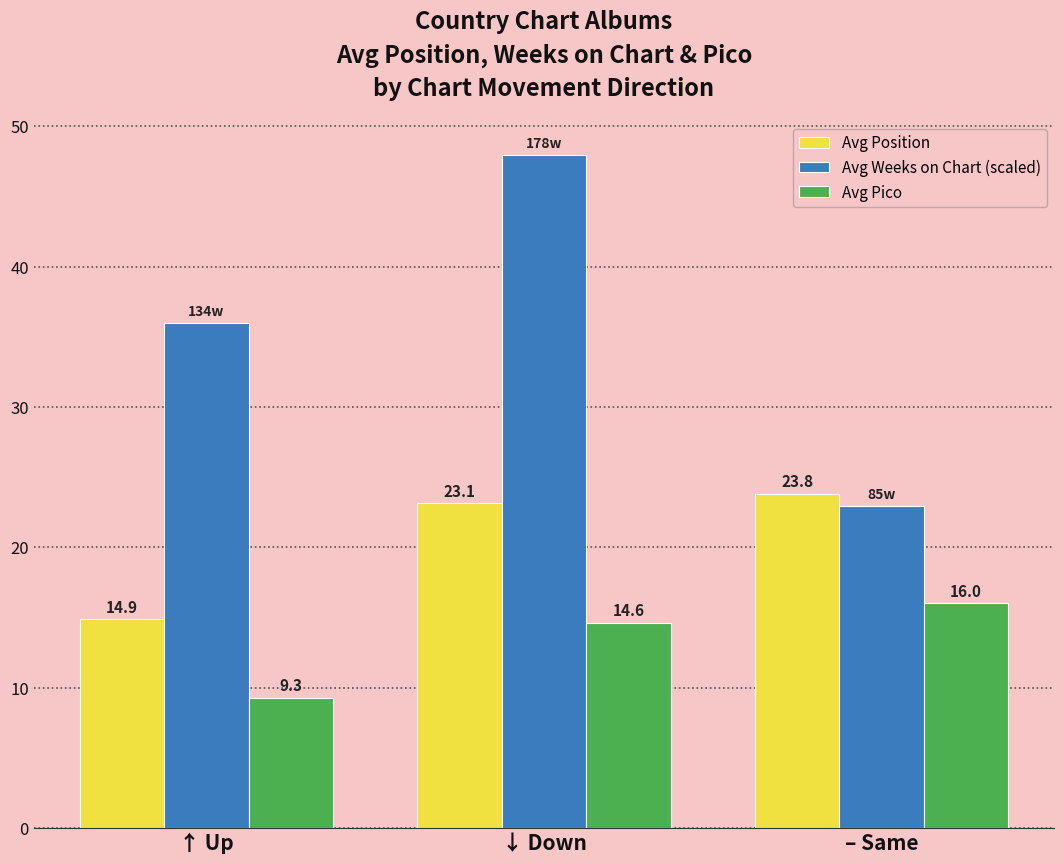

What are all the series names shown in the legend?

Avg Position, Avg Weeks on Chart (scaled), Avg Pico